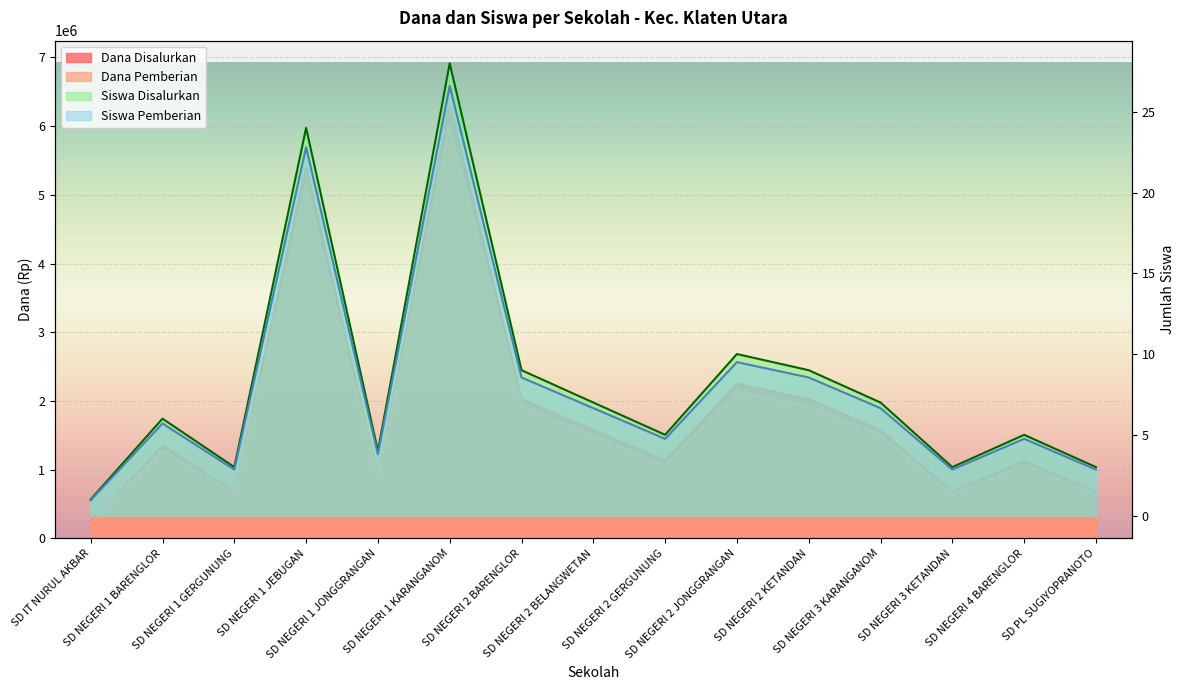

Is it true that Dana Disalurkan equals 1125000.0 at SD NEGERI 2 GERGUNUNG?

True